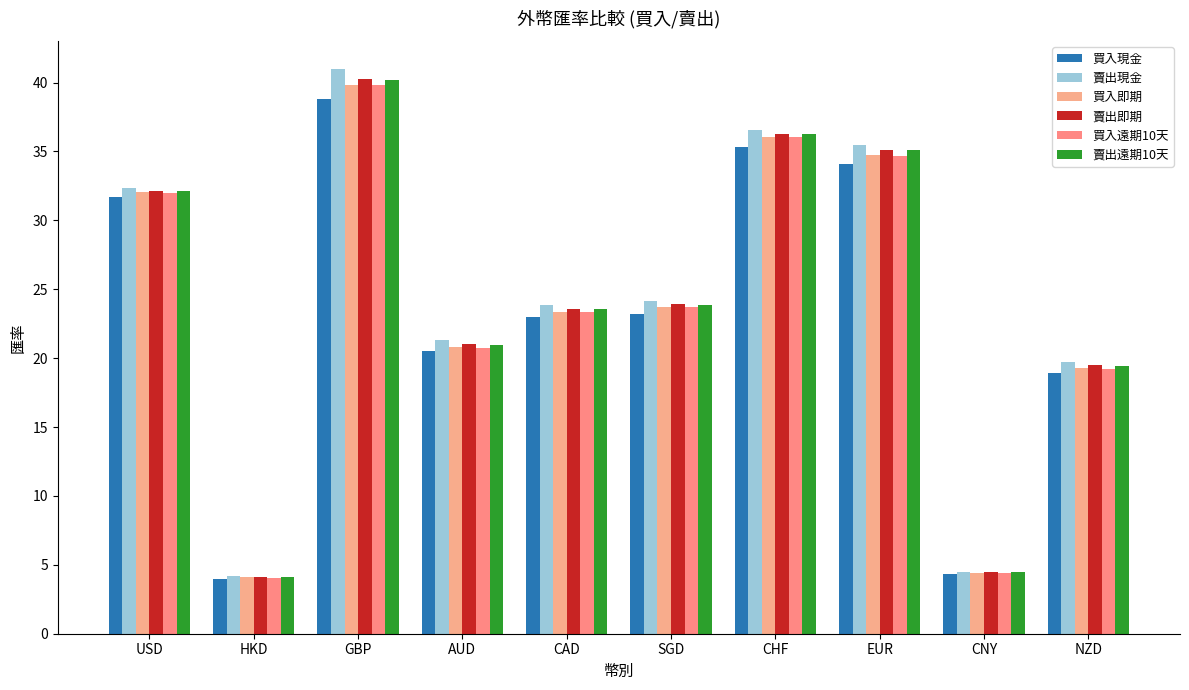

Are the bars grouped side by side (vs. stacked)?

Yes